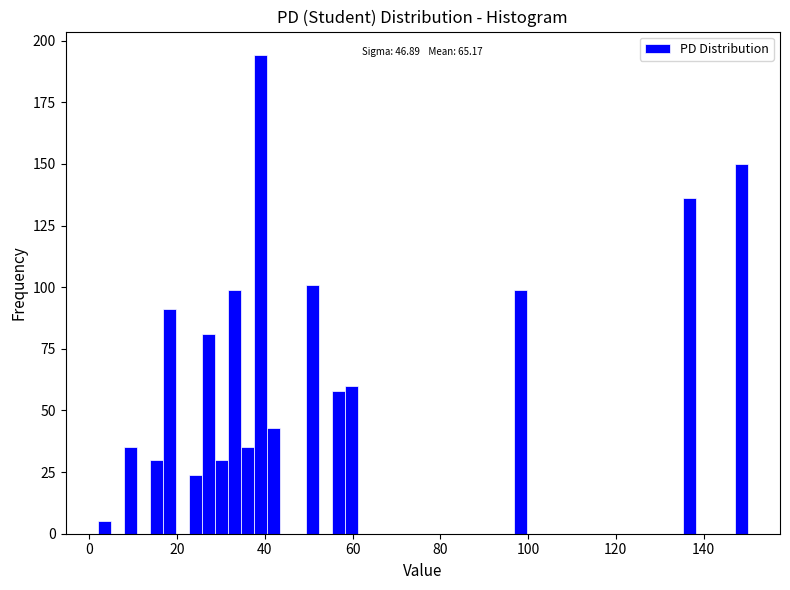

Read against the x-axis, roughly where is the centre of the tallest bar?

40